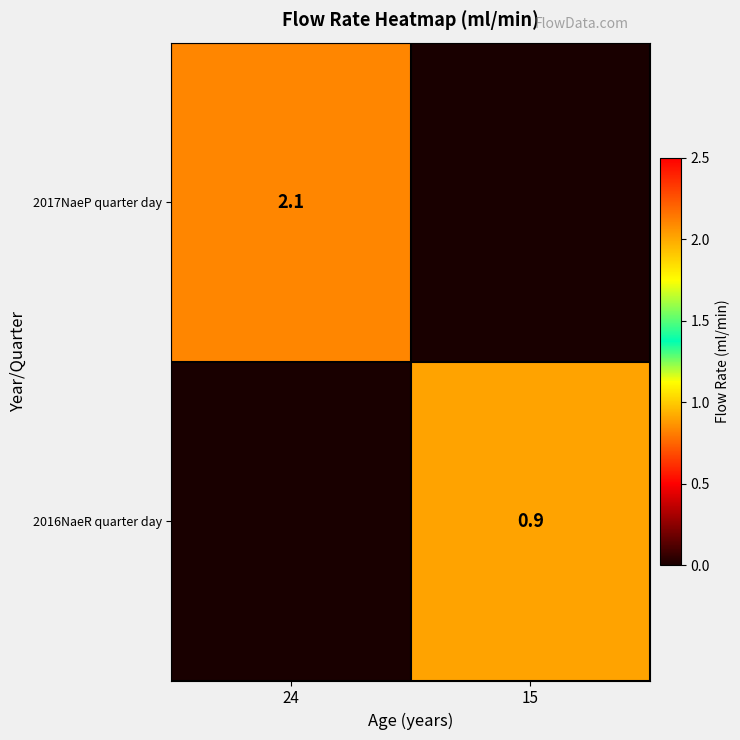

Is it true that 2017NaeP quarter day equals 2.8 at 24?

False